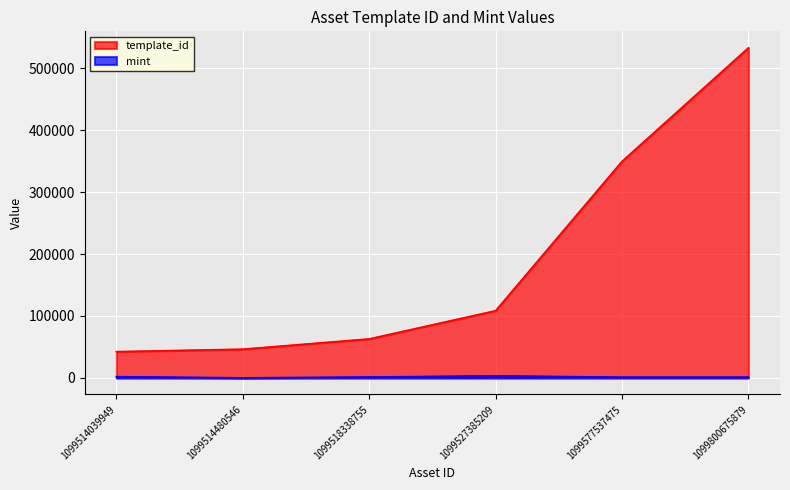

What is the difference between the maximum and minimum values in the template_id series?

490405